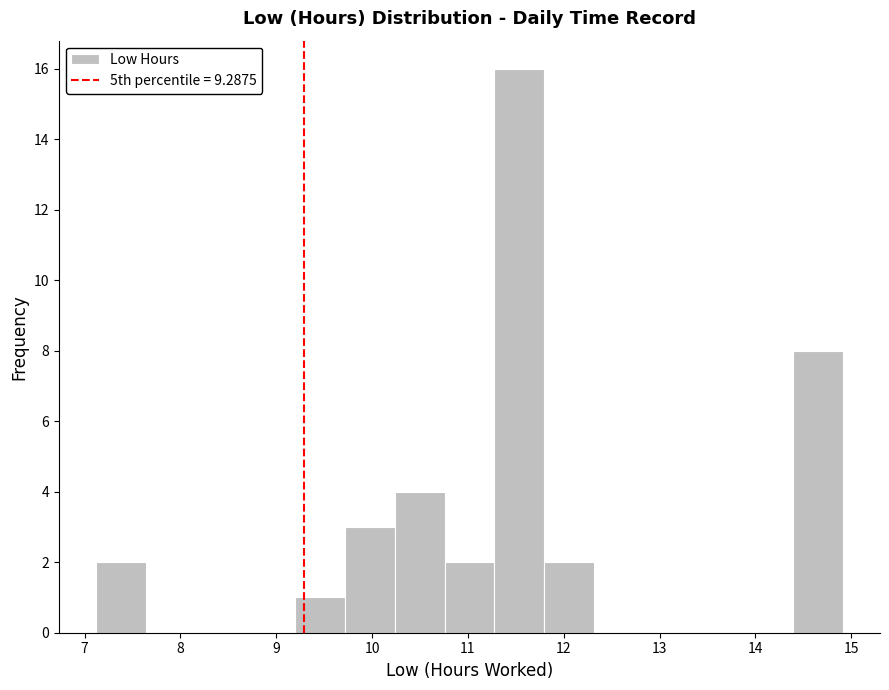

How tall is the bar that spans 7.1 to 7.6 on the x-axis? Neither the bar edges nor the heights are printed on the chart, so give them approximately, as read against the axes.

2